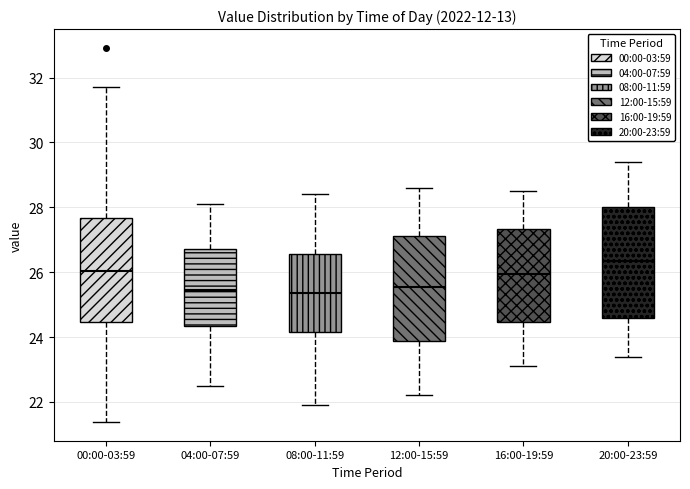

Reading left to right, read every box against the y-axis: the position of its median line, the range the box covers, and the ends of its whiskers. The values are not printed on the chart, so give them approximately, as read against the axis.

00:00-03:59: median 26.0, box 24.4 to 27.6, whiskers 21.4 to 31.8
04:00-07:59: median 25.4, box 24.4 to 26.8, whiskers 22.6 to 28.2
08:00-11:59: median 25.4, box 24.2 to 26.6, whiskers 22.0 to 28.4
12:00-15:59: median 25.6, box 23.8 to 27.2, whiskers 22.2 to 28.6
16:00-19:59: median 26.0, box 24.4 to 27.4, whiskers 23.2 to 28.6
20:00-23:59: median 26.4, box 24.6 to 28.0, whiskers 23.4 to 29.4